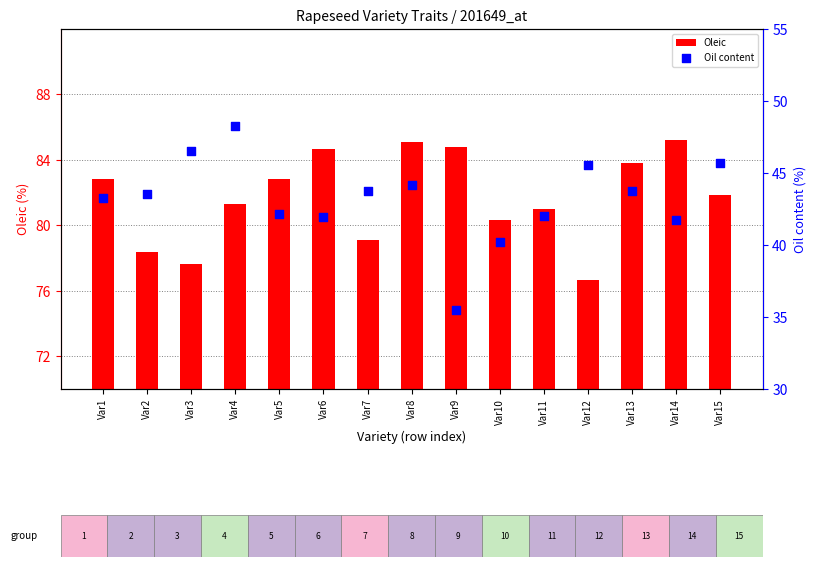

At which category is the sum across all series the highest?

Var4